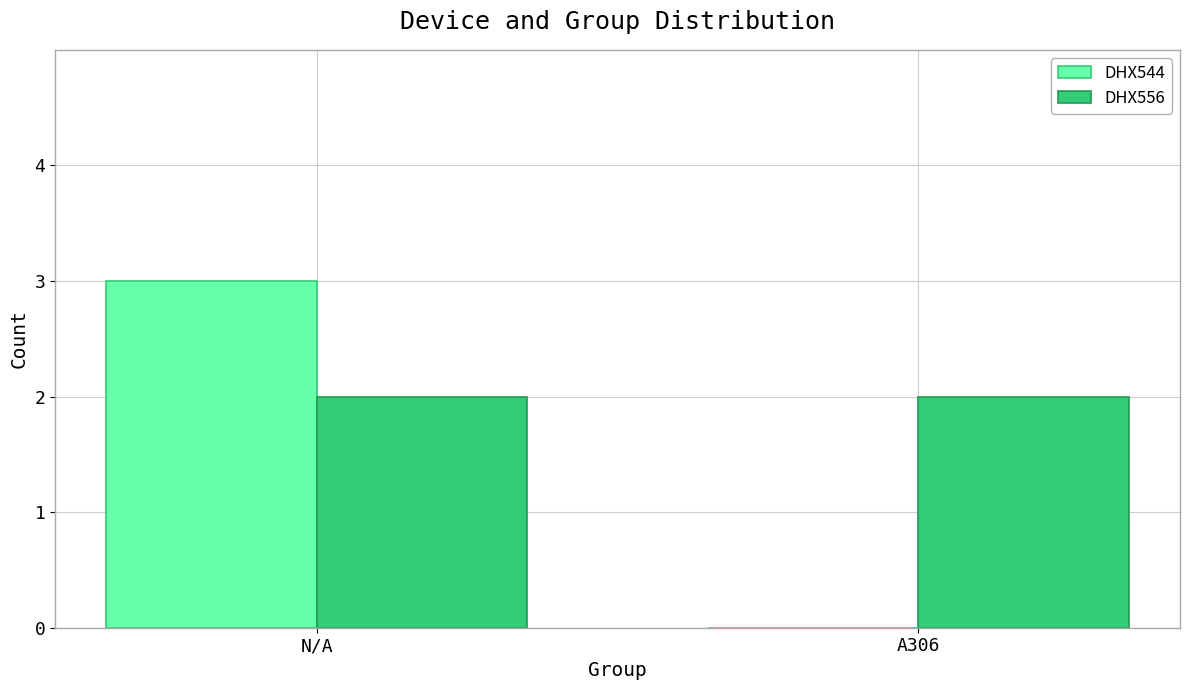

At which label does DHX544 reach its peak?

N/A